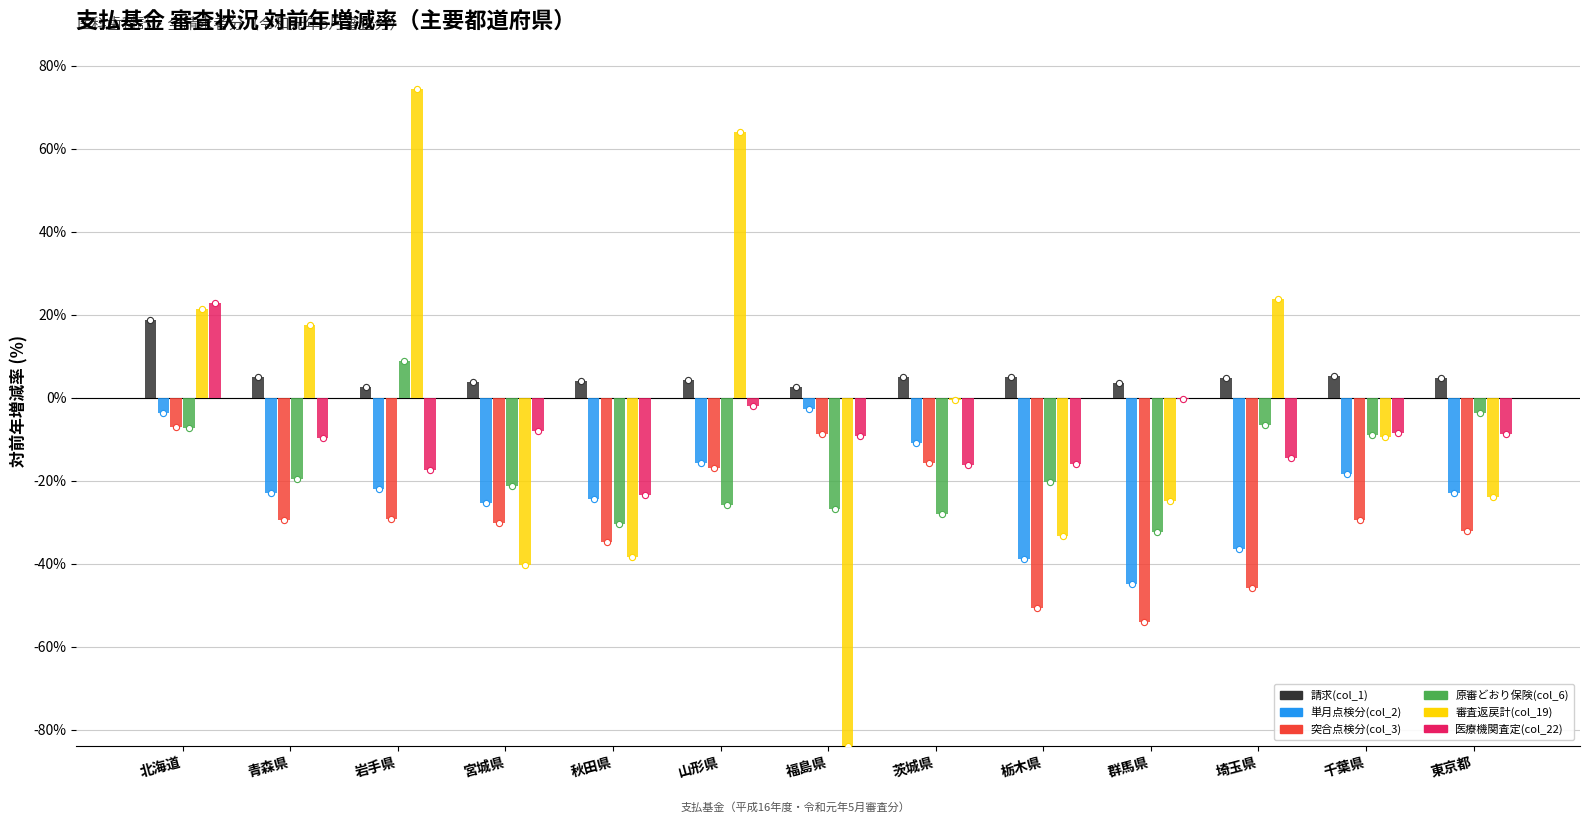

Which series has the largest total across all categories?

請求(col_1)